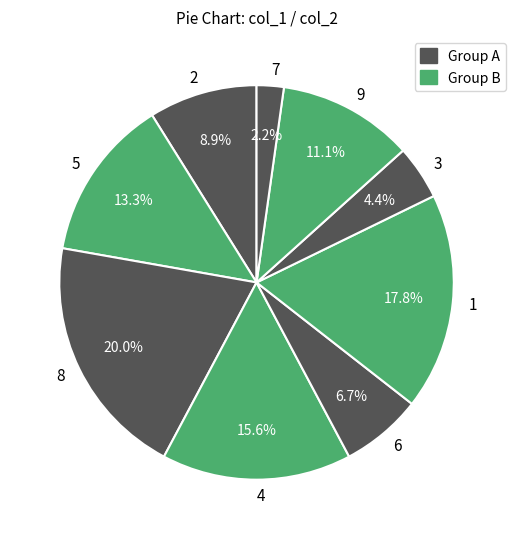

Combined, do 5 and 1 account for over 50%?

No